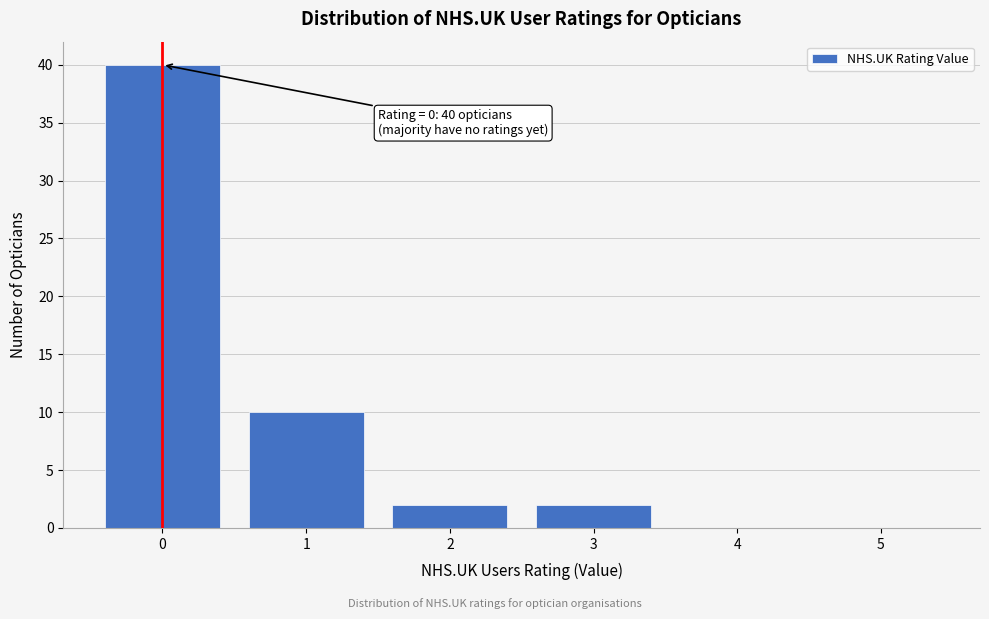

Over which range of the x-axis is the bar tallest?

-0.5 to 0.5